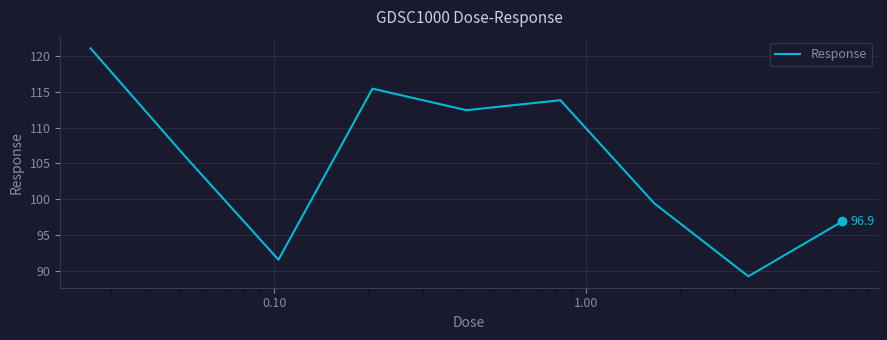

What is the minimum value shown in the chart?

89.3